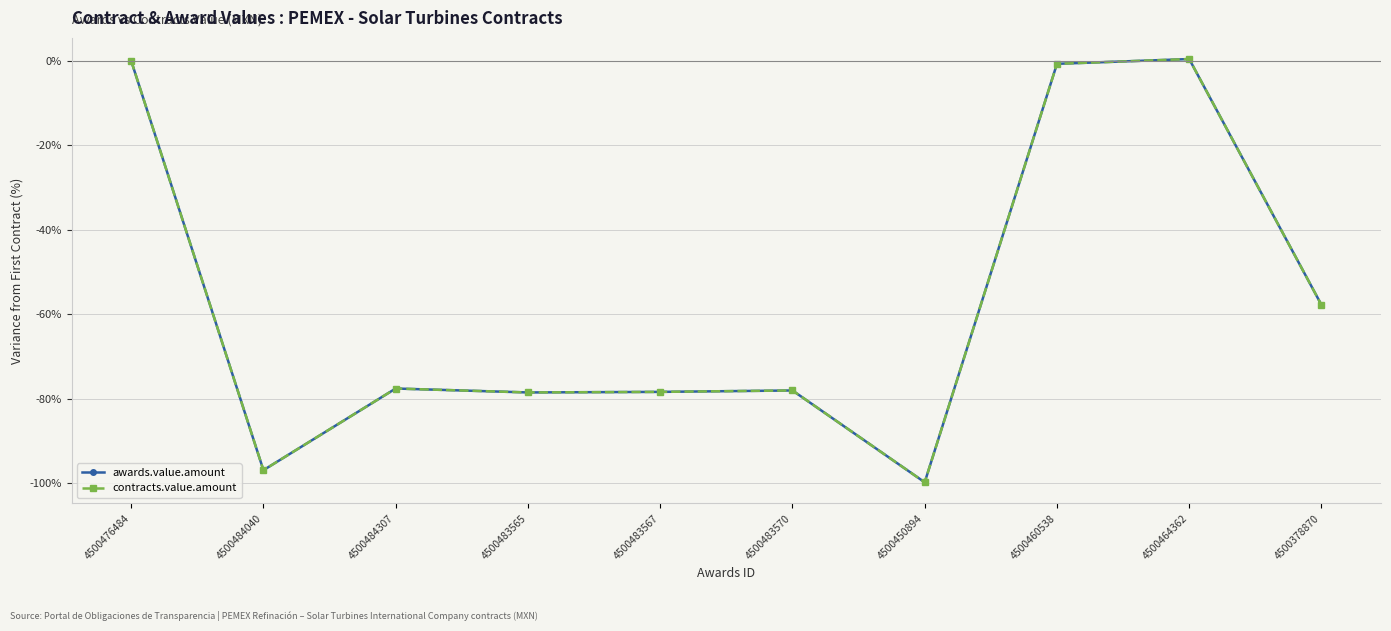

How many interior local peaks does the awards.value.amount series have?

3